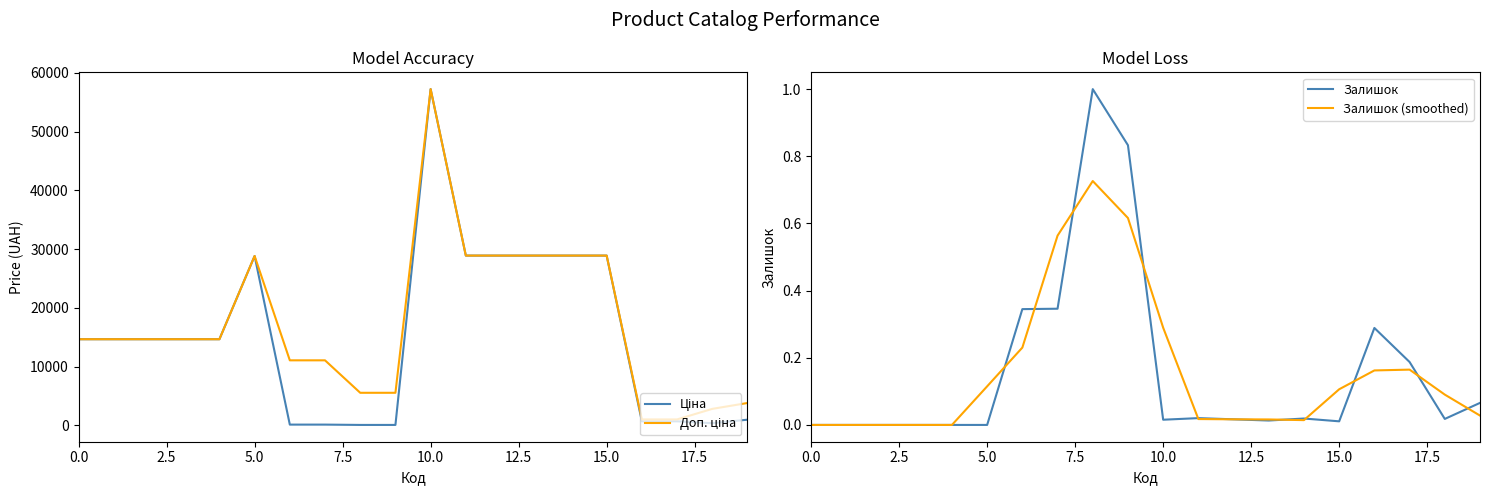

True or false: Ціна and Залишок intersect in this chart.

False